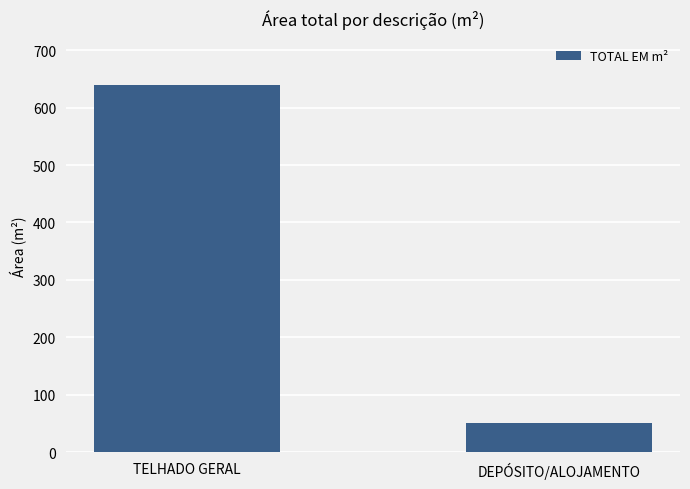

What is the value of the 2nd bar from the left?

49.8